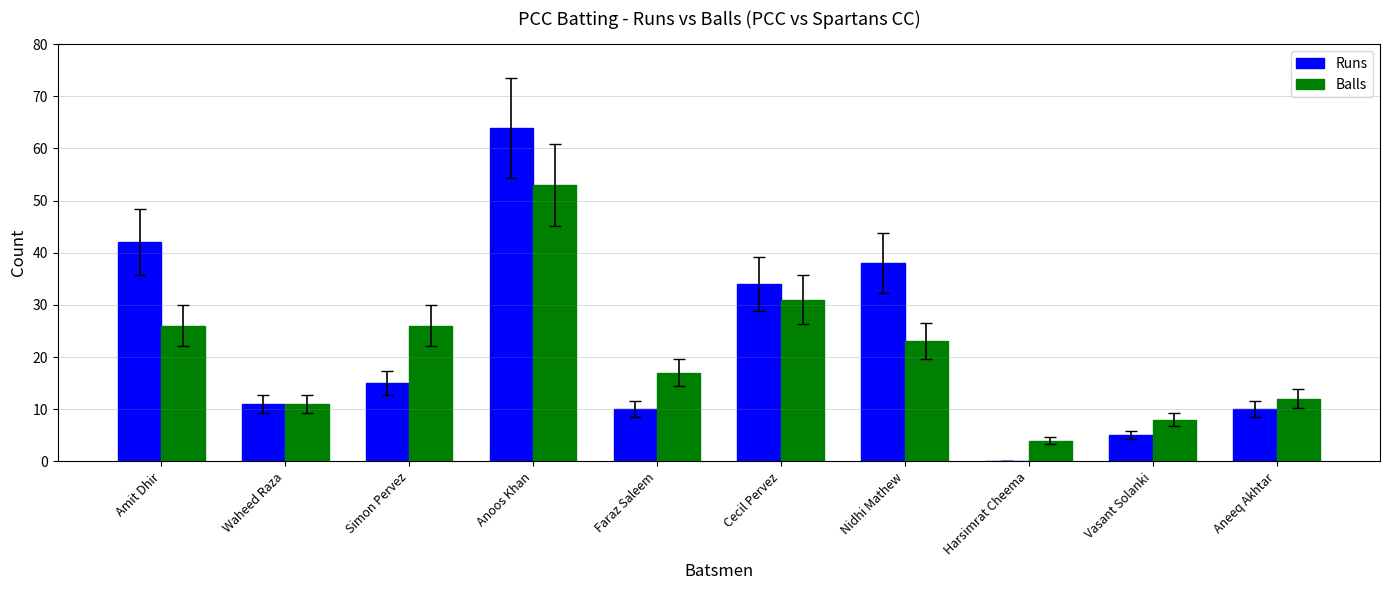

What is the maximum value for Balls?

53